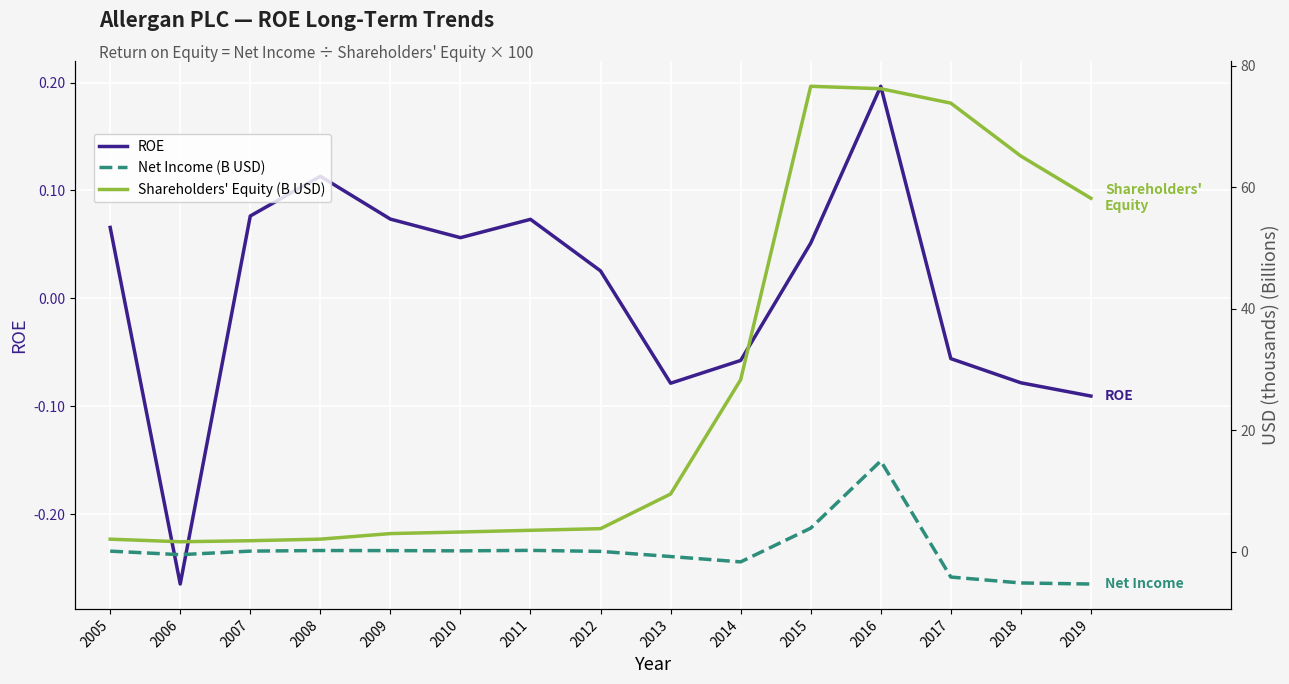

Which series has the largest total across all categories?

Shareholders' Equity (B USD)